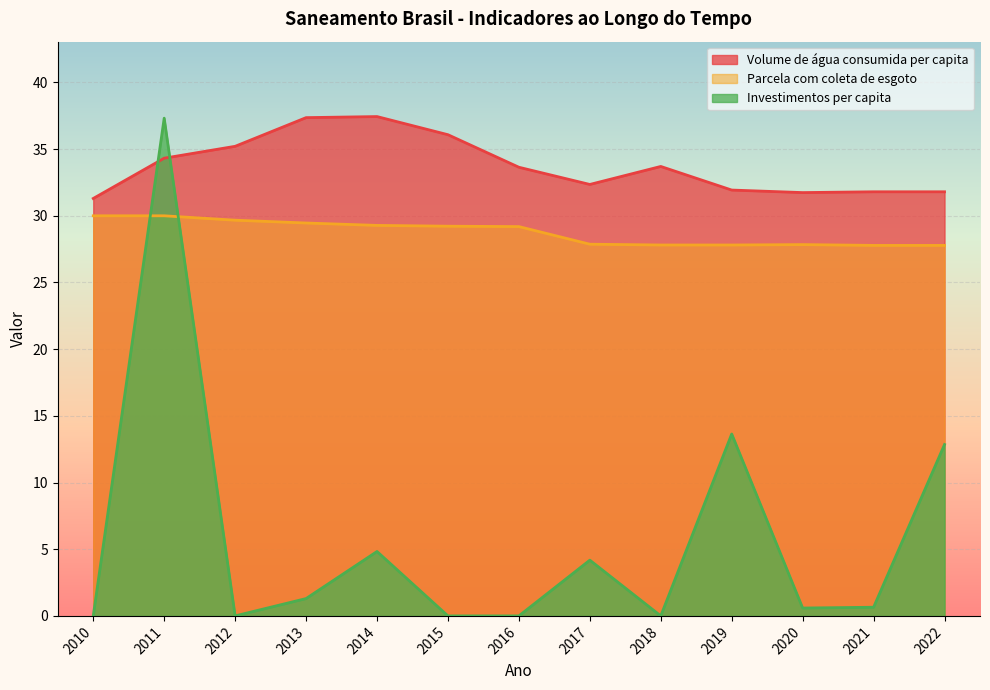

Between 2012 and 2013, which series saw the biggest shift?

Volume de água consumida per capita